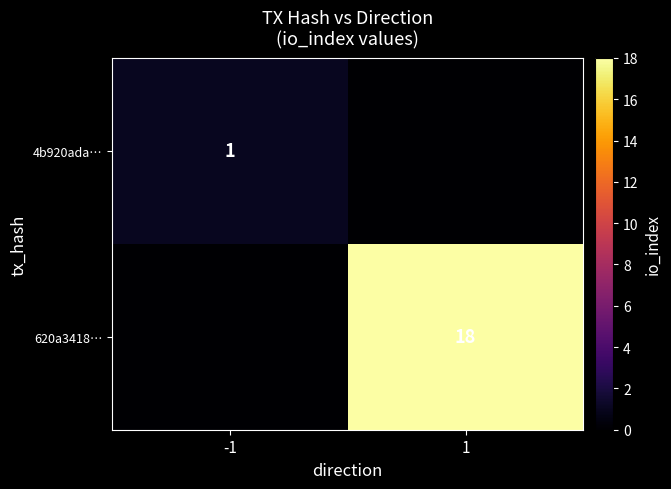

The 4b920ada… series shows 1 at -1. True or false?

True